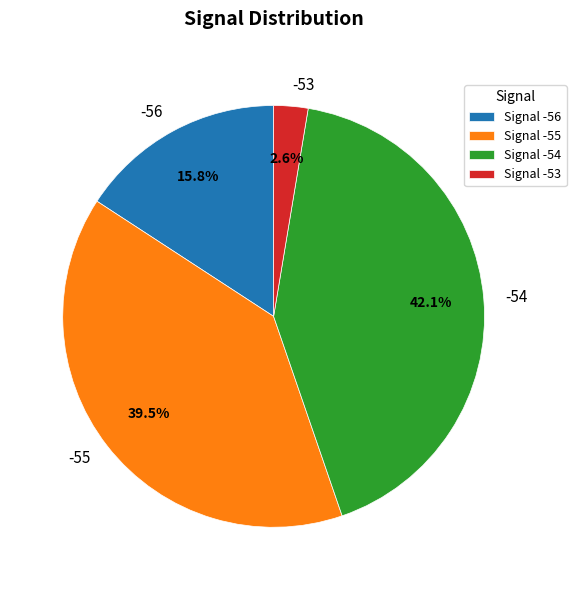

What is the total percentage of -53 and -54?

44.7%